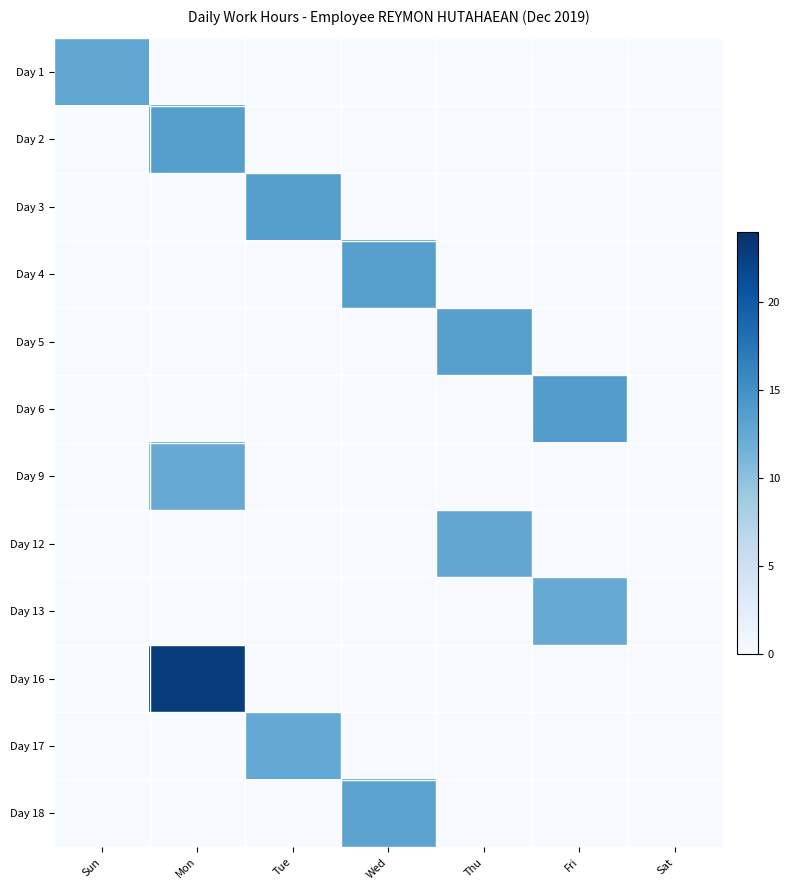

Which series has the widest spread of values?

Day 16